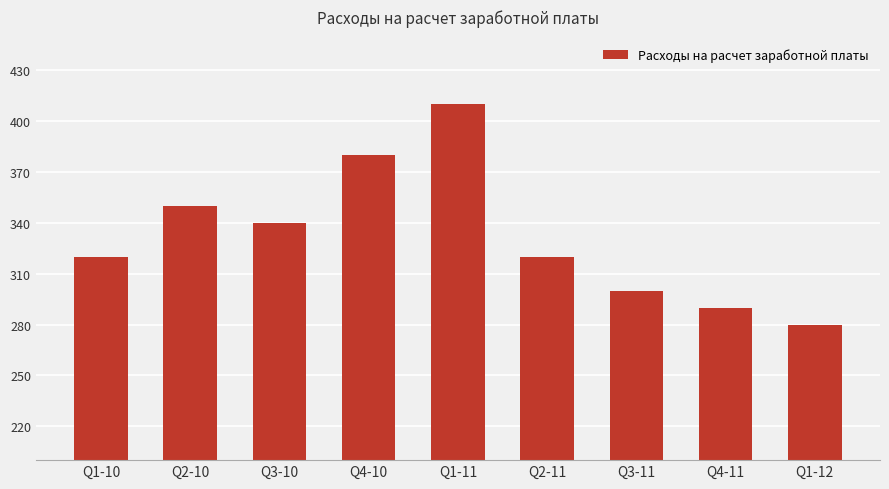

Reading left to right, what are all the values shown in this chart?

320000	350000	340000	380000	410000	320000	300000	290000	280000